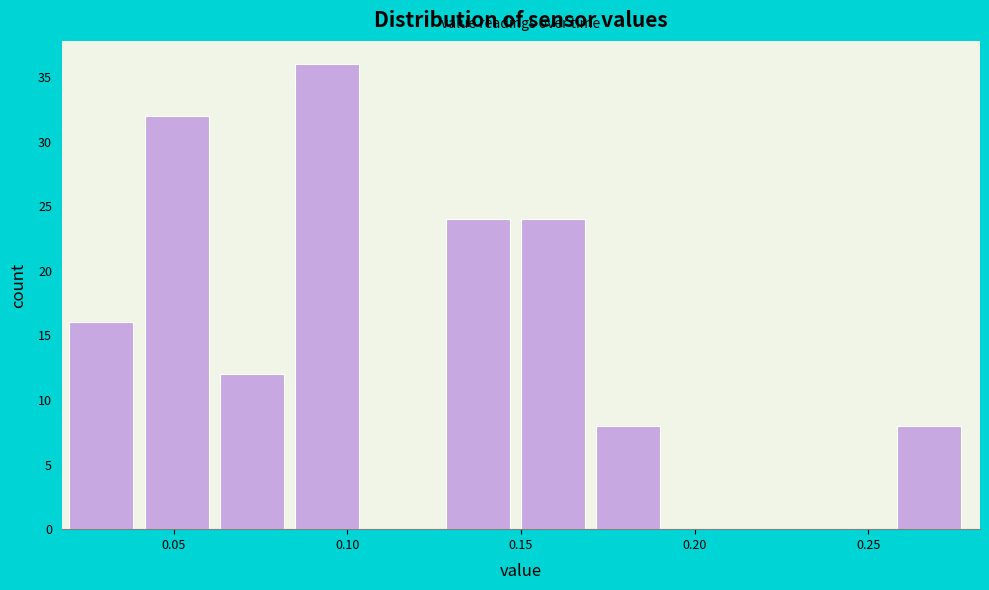

What is the height of the bar covering 0.040 to 0.065 on the x-axis? Neither the bar edges nor the heights are printed on the chart, so give them approximately, as read against the axes.

32